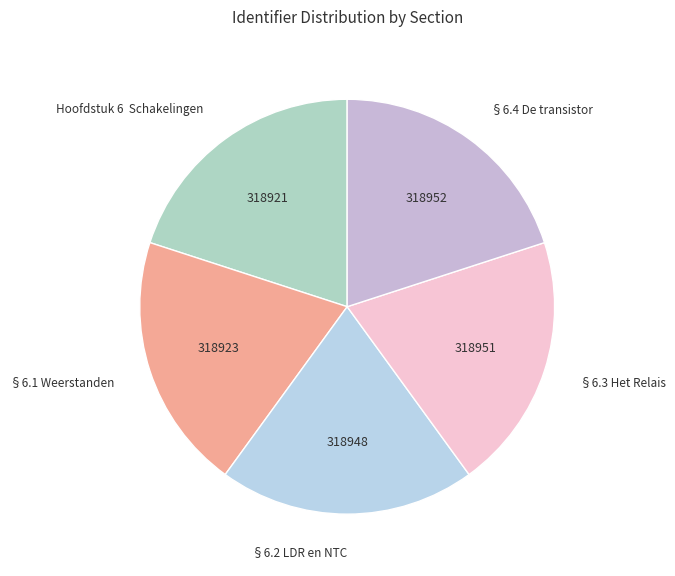

Approximately how many times larger is the value at §6.1 Weerstanden compared to Hoofdstuk 6 Schakelingen?

1.0